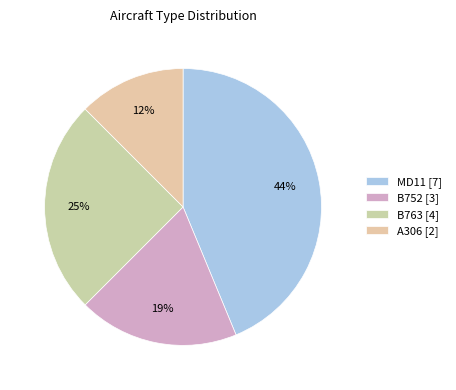

True or false: B752 accounts for 25% of the total.

False